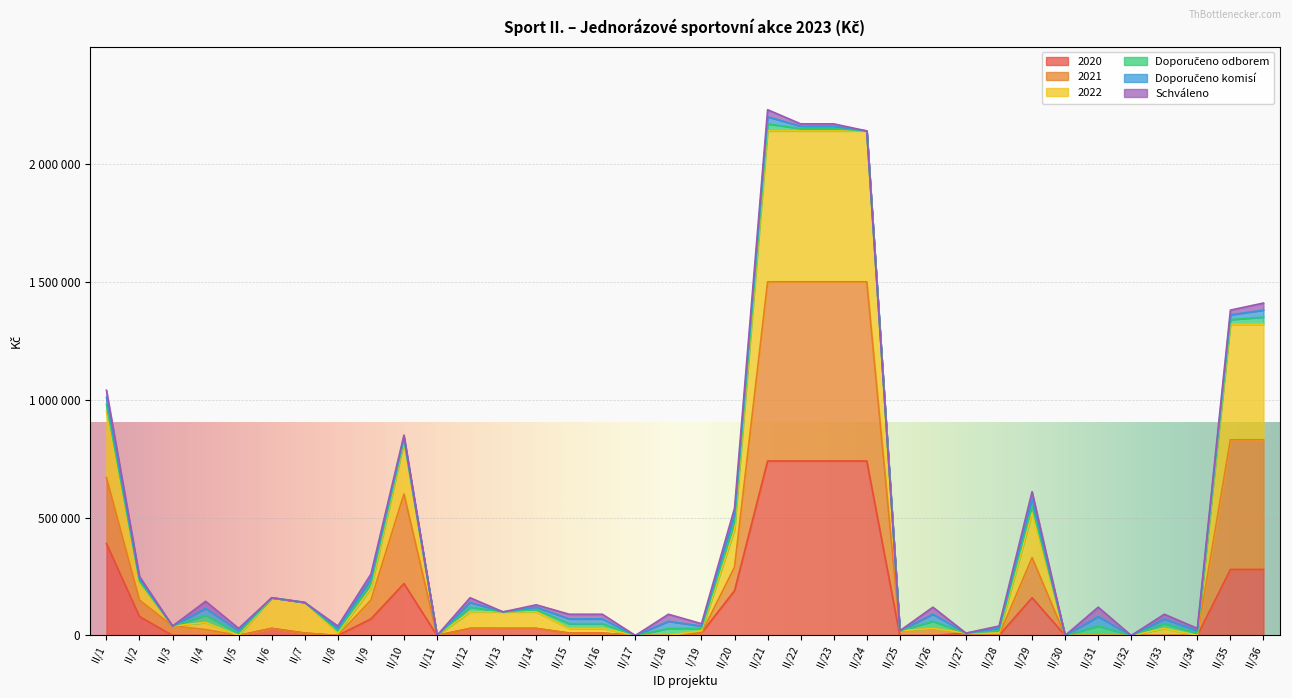

What is the spread (max minus min) of values at II/14?

80000